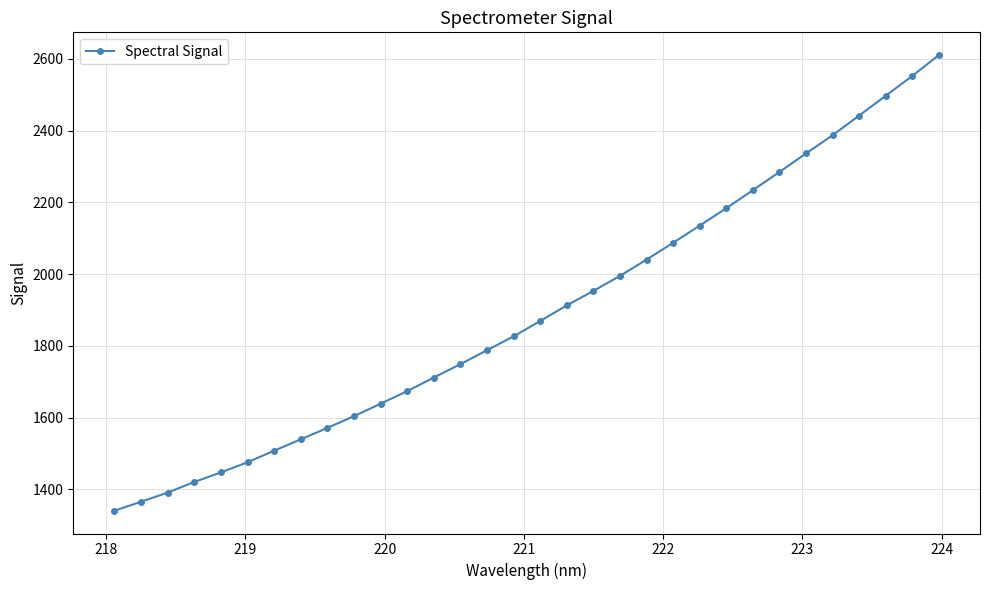

What is the maximum value shown in the chart?

2610.1